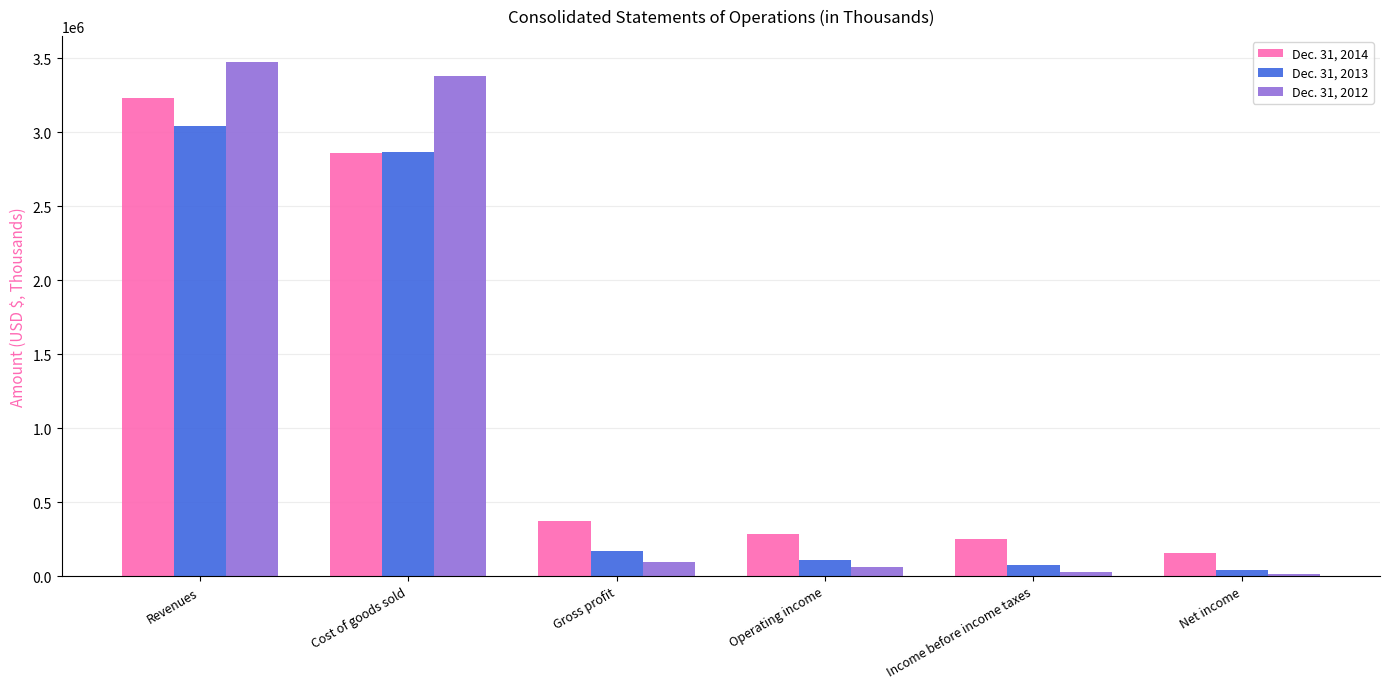

What is the label of the 3rd bar from the right?

Operating income